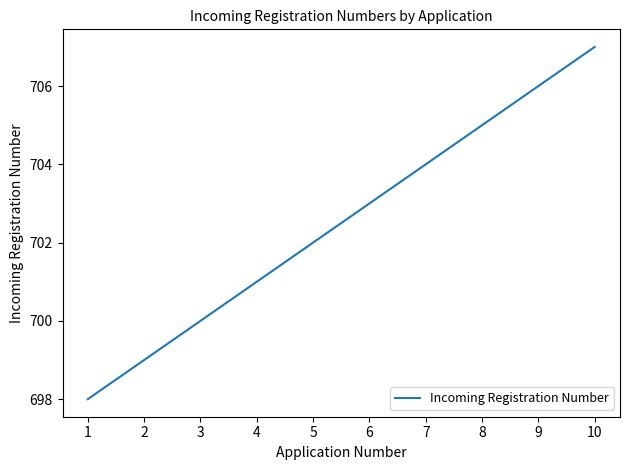

List the labels in order of value, smallest first.

1, 2, 3, 4, 5, 6, 7, 8, 9, 10